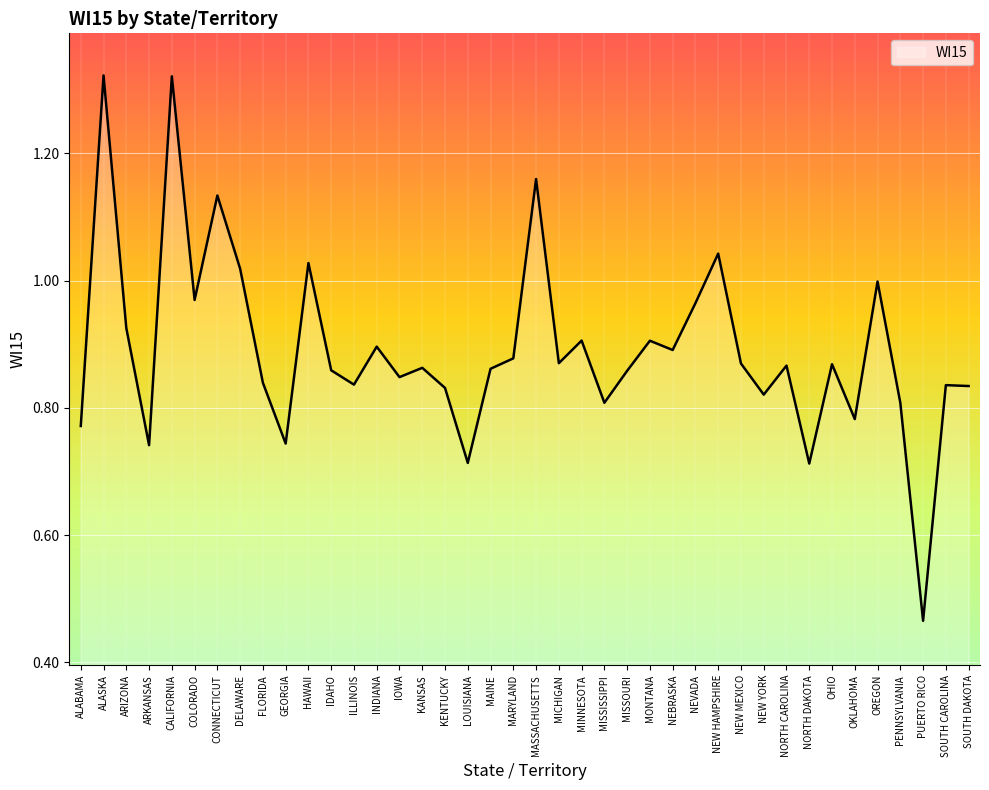

At which label is the value closest to 0?

PUERTO RICO